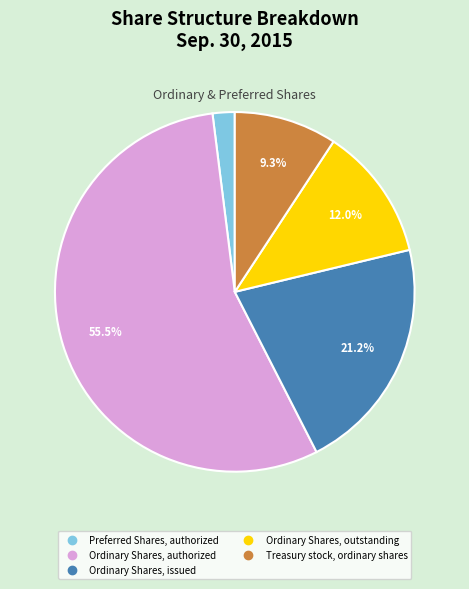

Is there a majority slice in this chart?

Yes